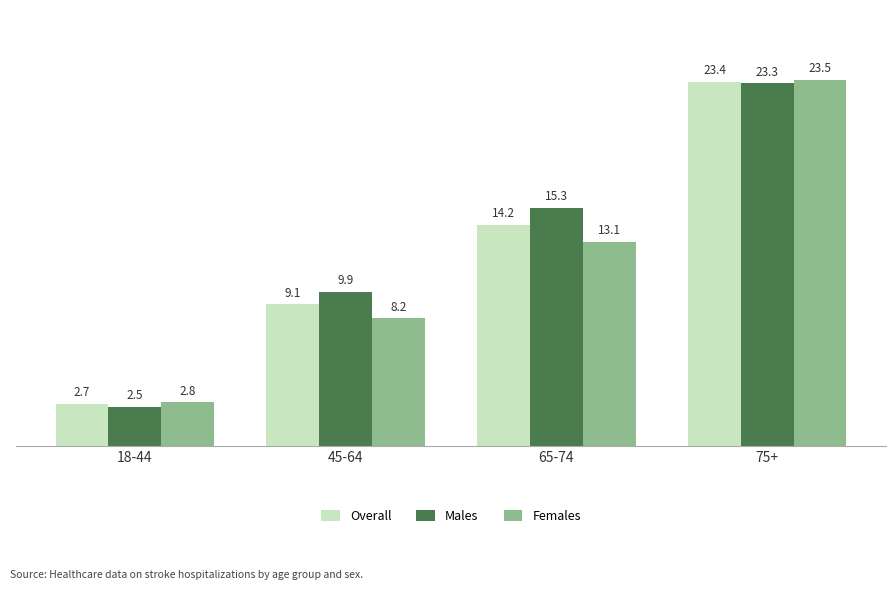

Is it true that Females equals 4.1 at 45-64?

False